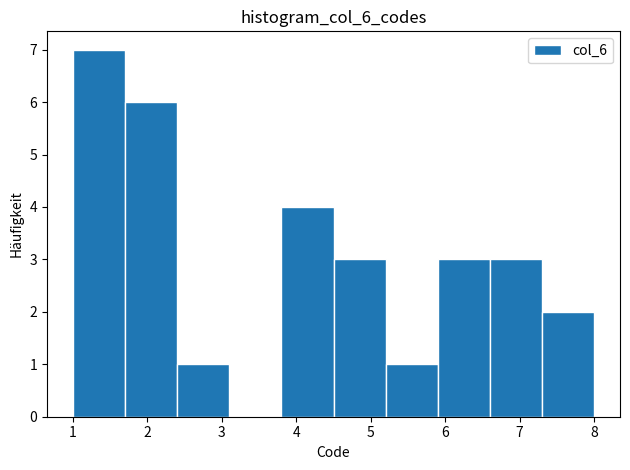

Reading left to right, transcribe this chart: for each bar, give the range it covers on the x-axis and its height. The values are not printed on the chart, so give them approximately, as read against the axis.

1.0 to 1.7: 7
1.7 to 2.4: 6
2.4 to 3.1: 1
3.1 to 3.8: 0
3.8 to 4.5: 4
4.5 to 5.2: 3
5.2 to 5.9: 1
5.9 to 6.6: 3
6.6 to 7.3: 3
7.3 to 8.0: 2